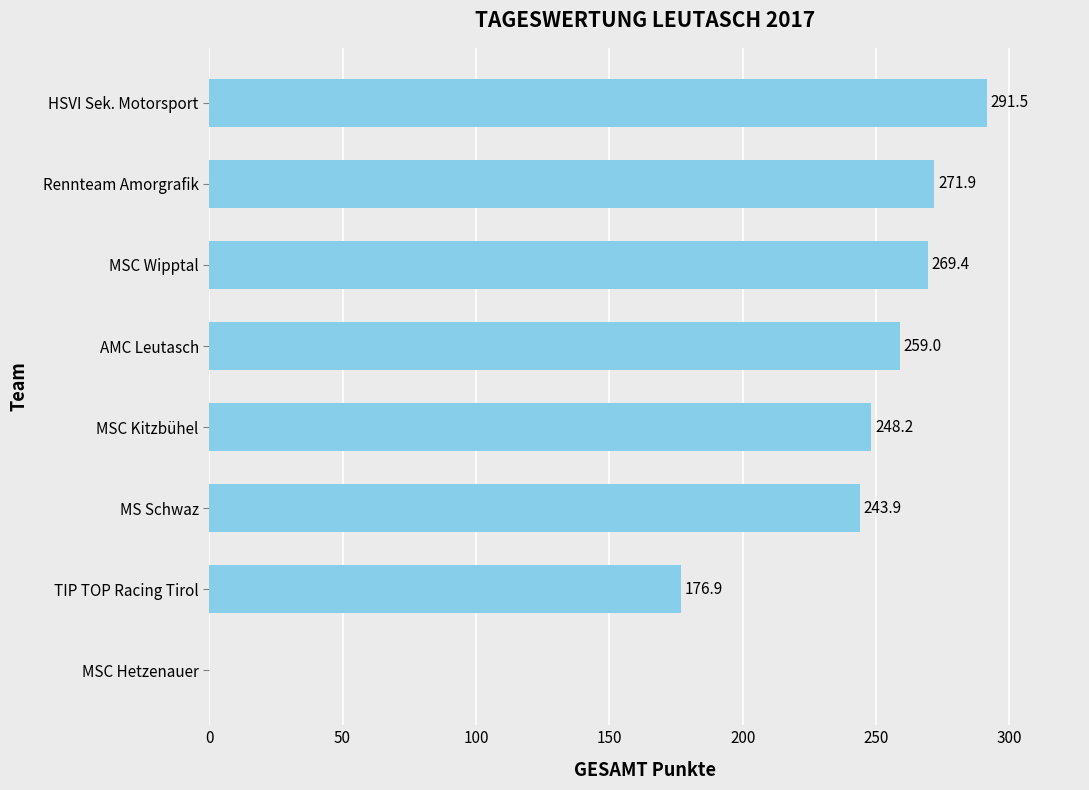

Is it true that the value at TIP TOP Racing Tirol is 276.2?

False